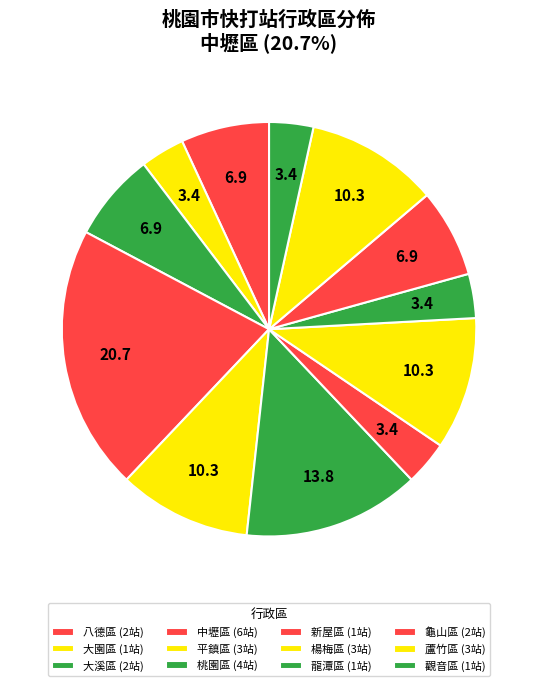

To the nearest percent, what is the average slice percentage?

8%